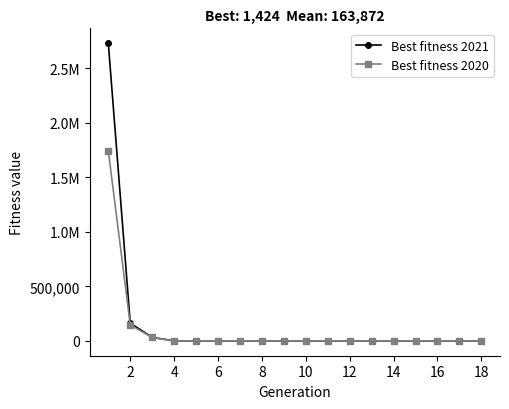

What is the difference between the maximum and minimum values in the Best fitness 2021 series?

2729326